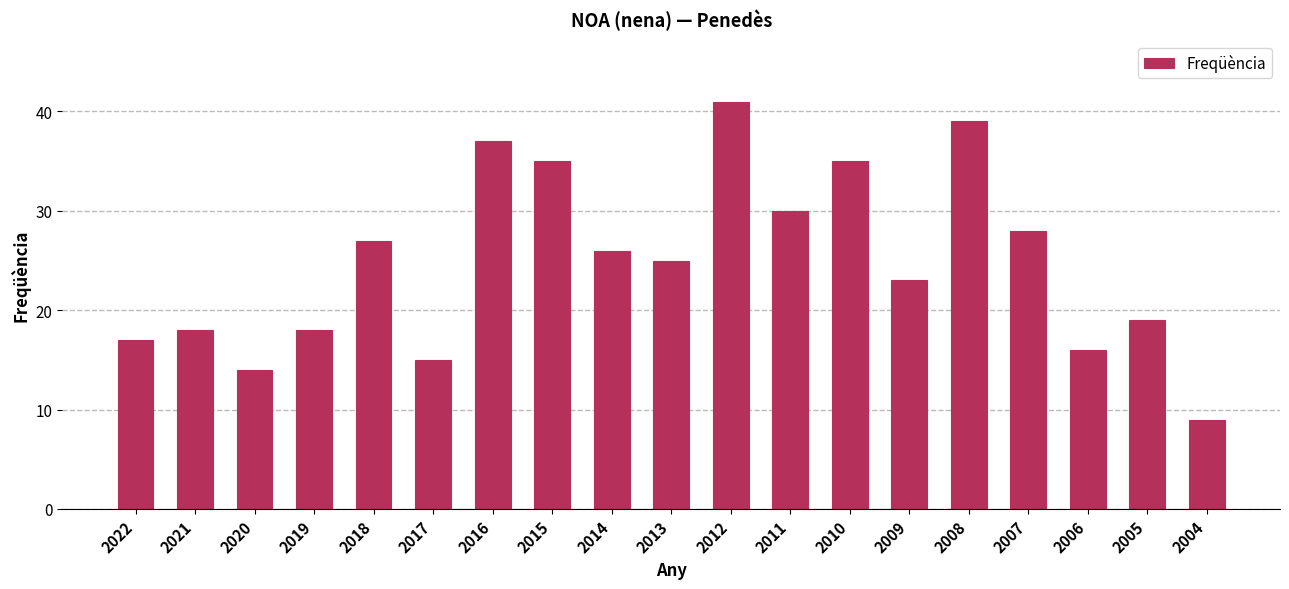

What value does the data have at 2009?

23